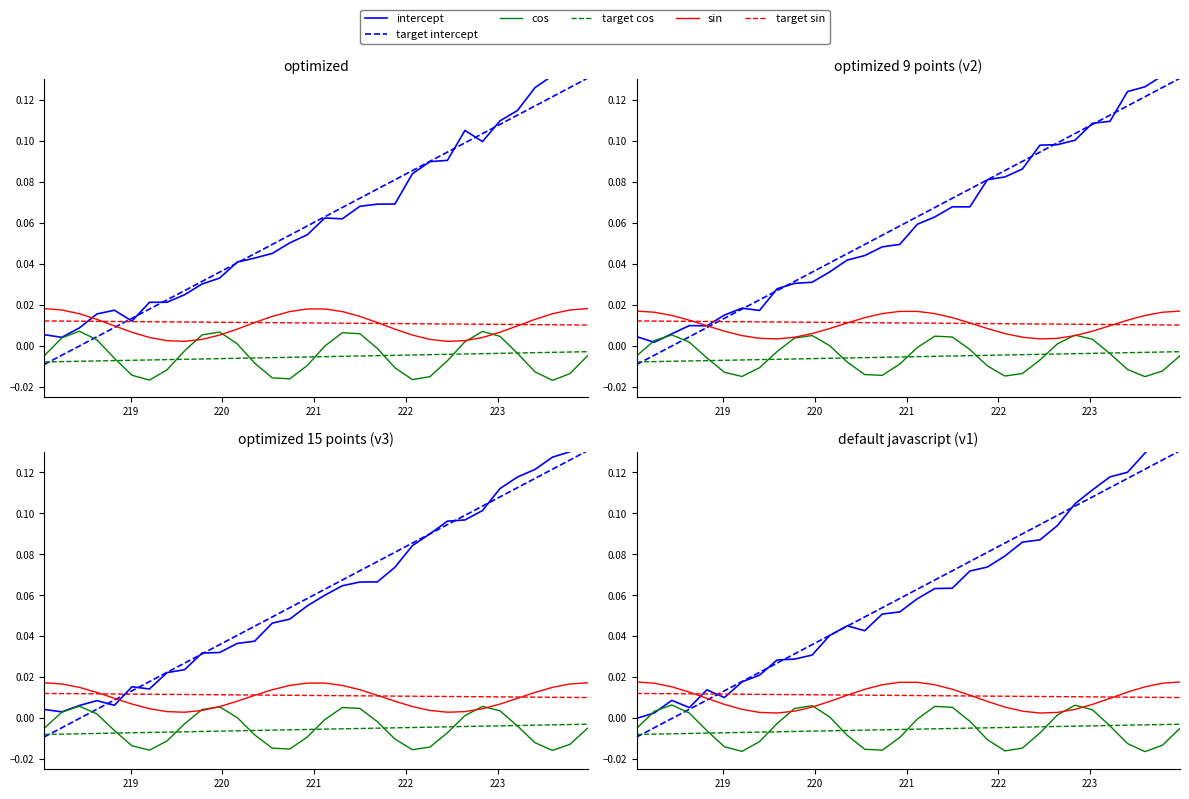

Does the chart display data point markers on the line(s)?

No